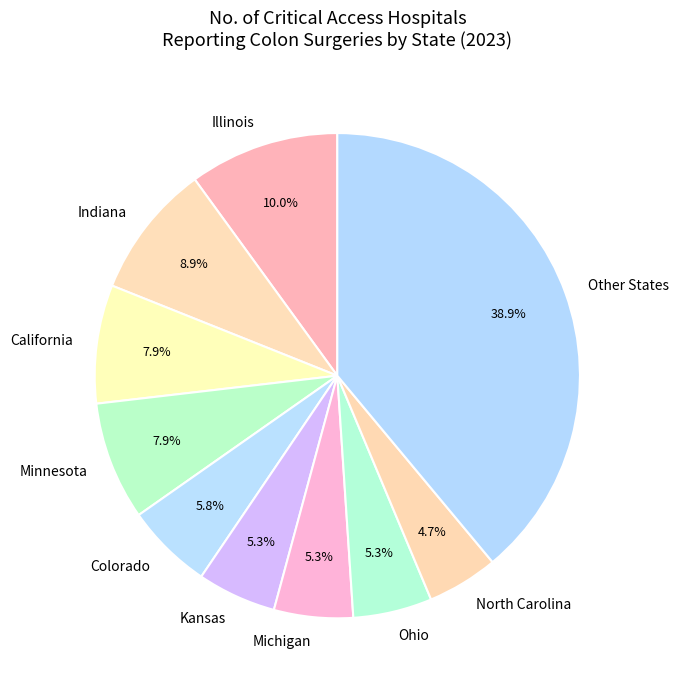

Between Colorado and Minnesota, which is larger?

Minnesota